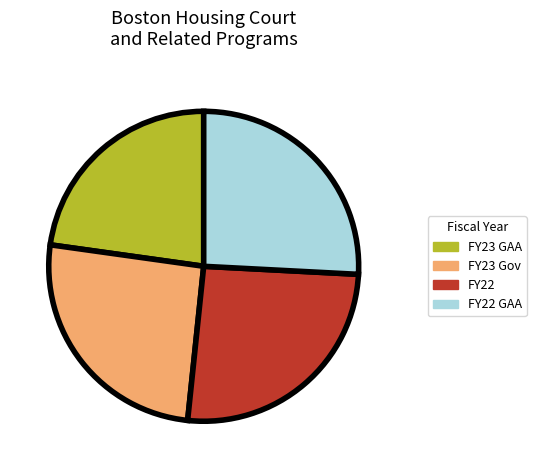

How many slices are in this pie chart?

4